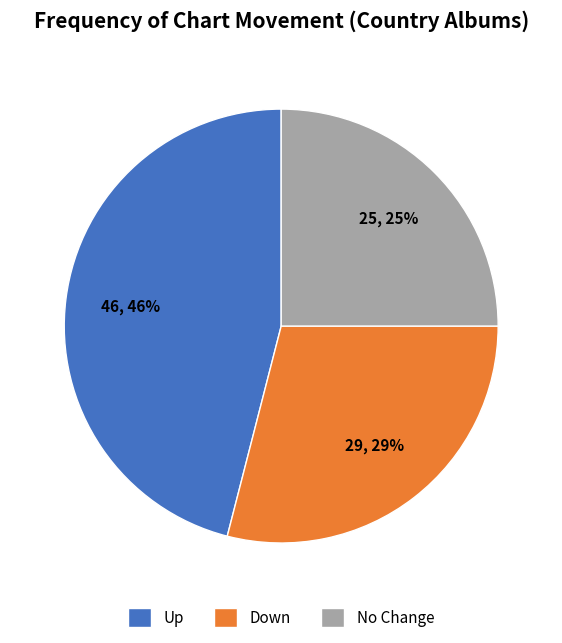

The Down slice represents 22% of the pie. True or false?

False